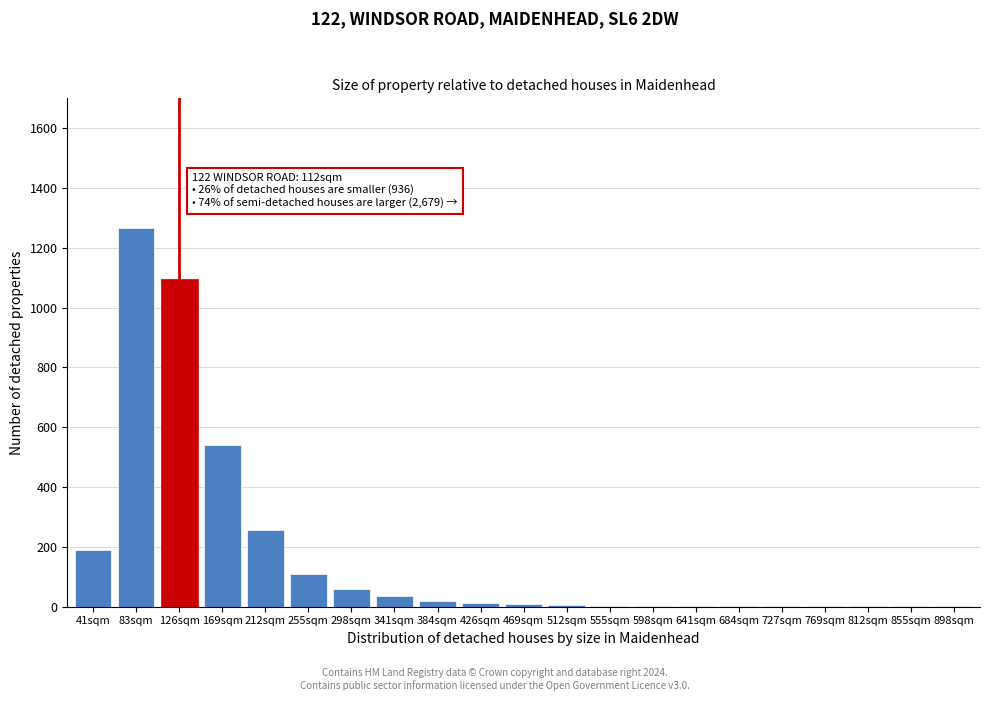

What is the greatest value displayed?

1265